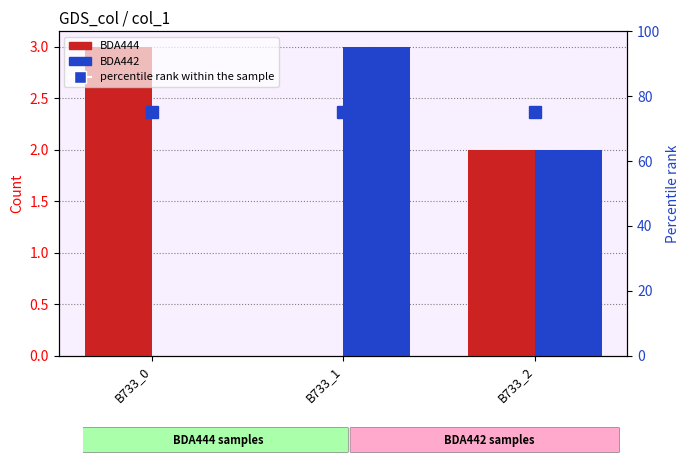

Rank the categories by percentile rank within the sample value from highest to lowest.

B733_0, B733_1, B733_2